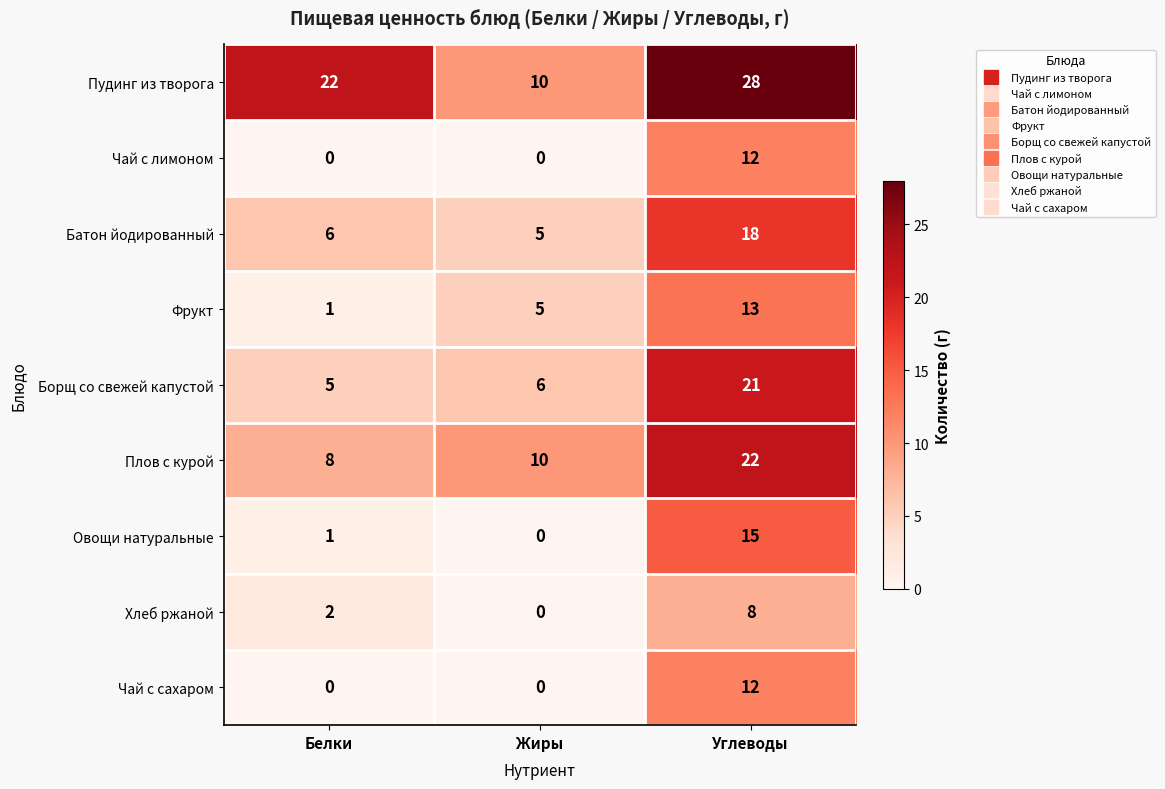

What is the maximum value shown in the chart?

28